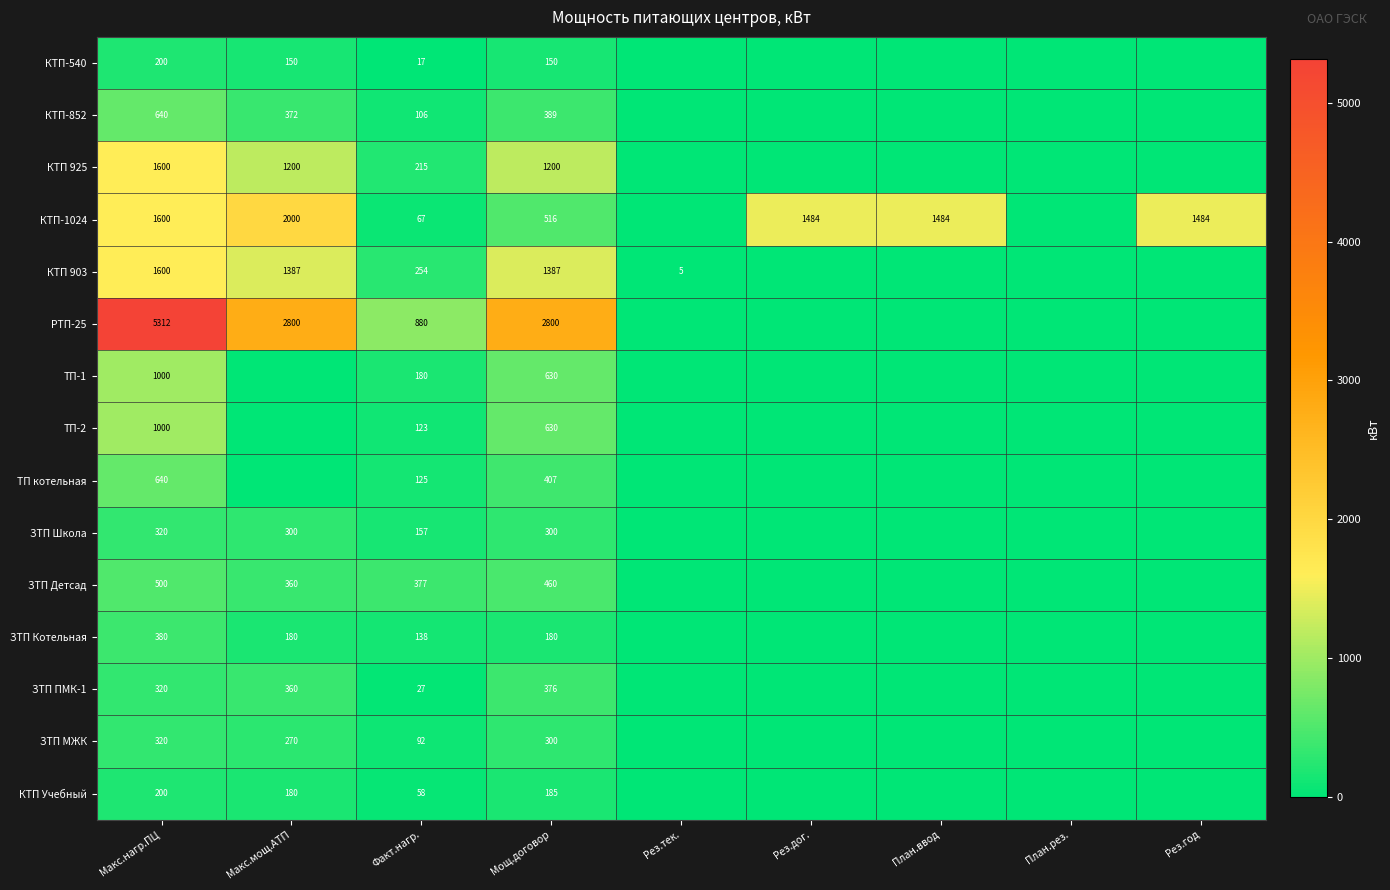

Between Макс.мощ.АТП and Макс.нагр.ПЦ, which is larger?

Макс.нагр.ПЦ